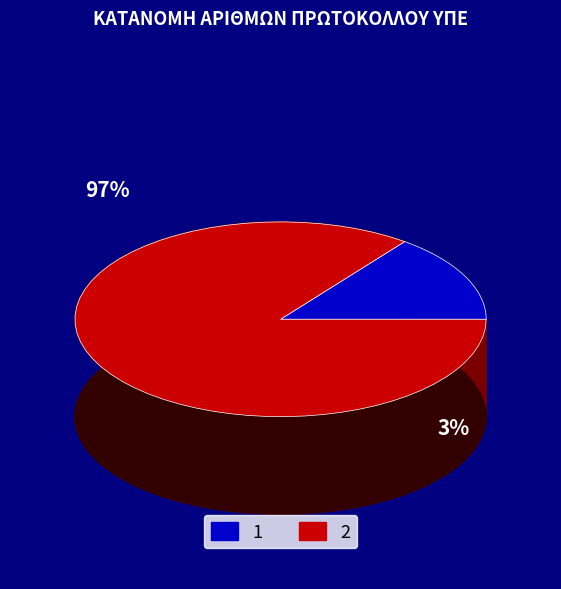

Approximately how many times larger is the value at 1 compared to 2?

0.2